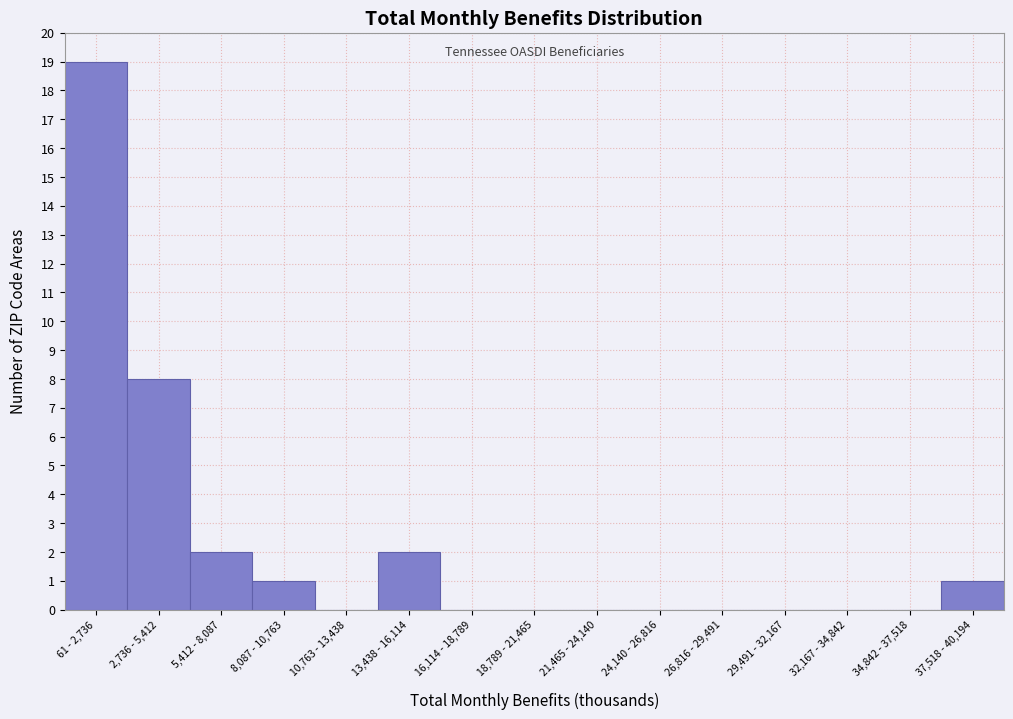

Reading left to right, list all the values displayed in this chart.

61 - 2,736=19	2,736 - 5,412=8	5,412 - 8,087=2	8,087 - 10,763=1	10,763 - 13,438=0	13,438 - 16,114=2	16,114 - 18,789=0	18,789 - 21,465=0	21,465 - 24,140=0	24,140 - 26,816=0	26,816 - 29,491=0	29,491 - 32,167=0	32,167 - 34,842=0	34,842 - 37,518=0	37,518 - 40,194=1